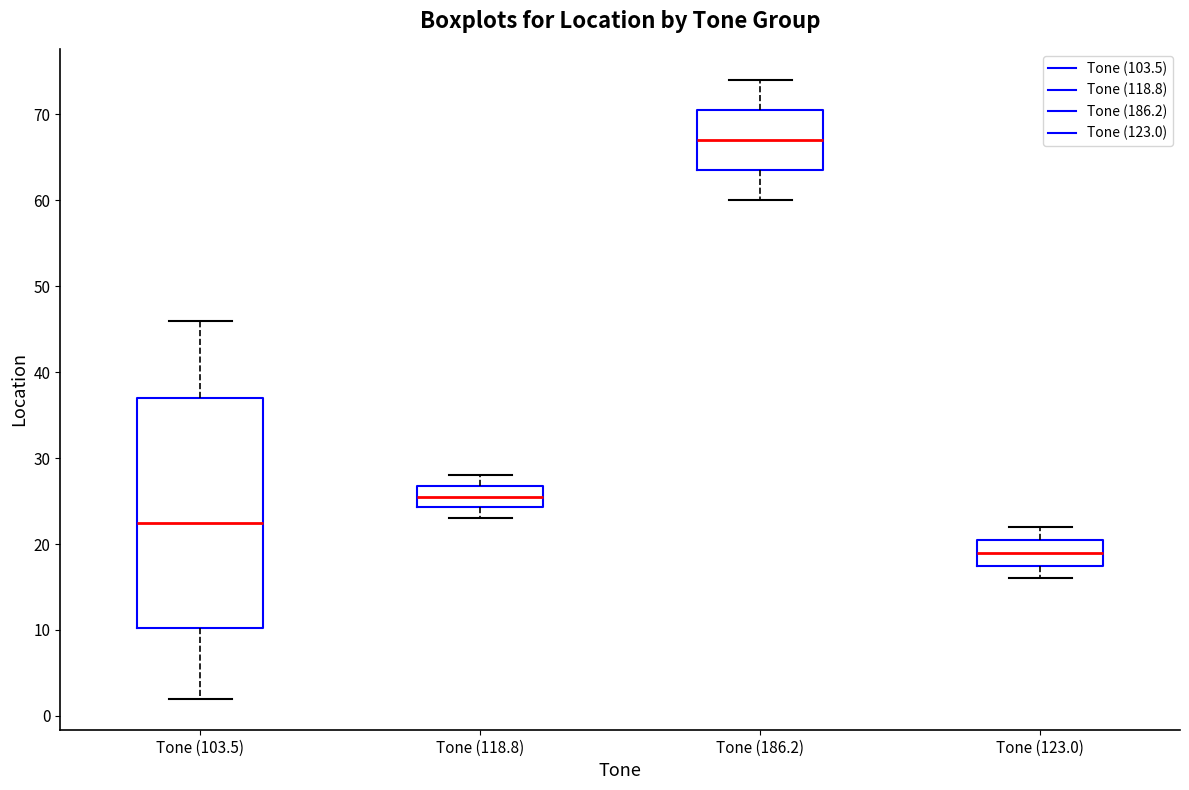

Reading left to right, read every box against the y-axis: the position of its median line, the range the box covers, and the ends of its whiskers. The values are not printed on the chart, so give them approximately, as read against the axis.

Tone (103.5): median 23, box 10 to 37, whiskers 2 to 46
Tone (118.8): median 26, box 24 to 27, whiskers 23 to 28
Tone (186.2): median 67, box 64 to 71, whiskers 60 to 74
Tone (123.0): median 19, box 18 to 21, whiskers 16 to 22